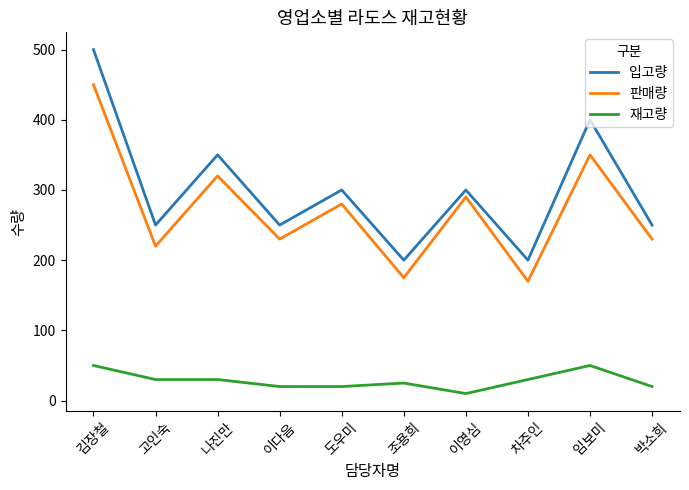

Which series has the largest total across all categories?

입고량